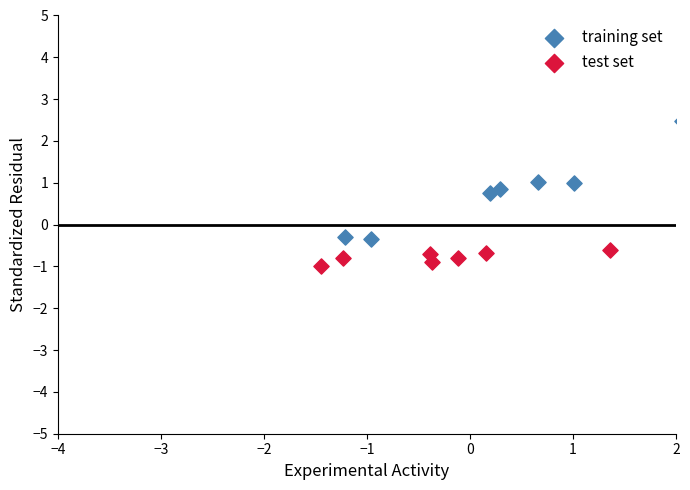

Which series has the widest spread of Y values?

training set